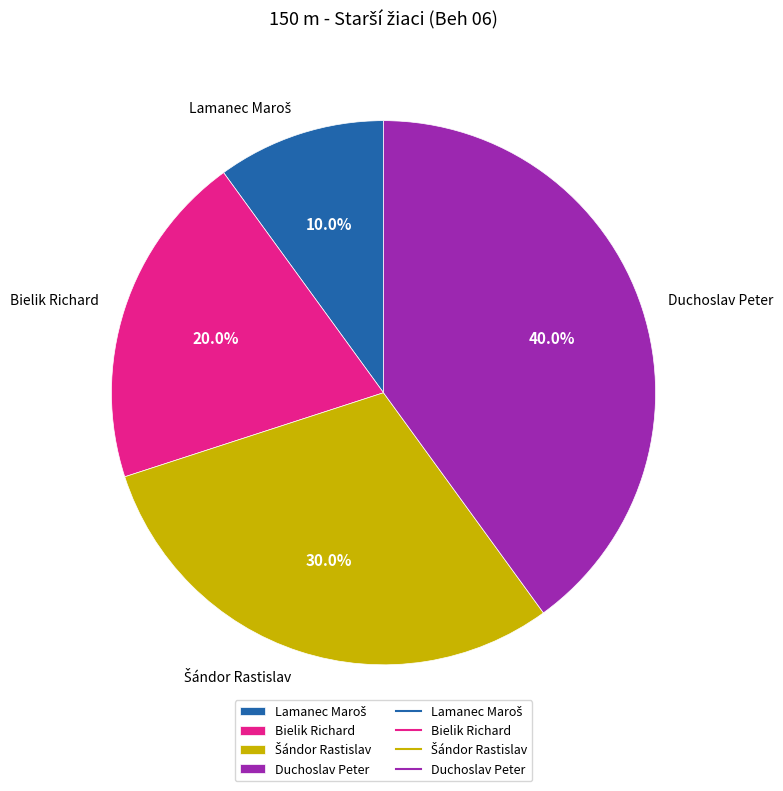

Is there any slice that represents more than half of the pie?

No